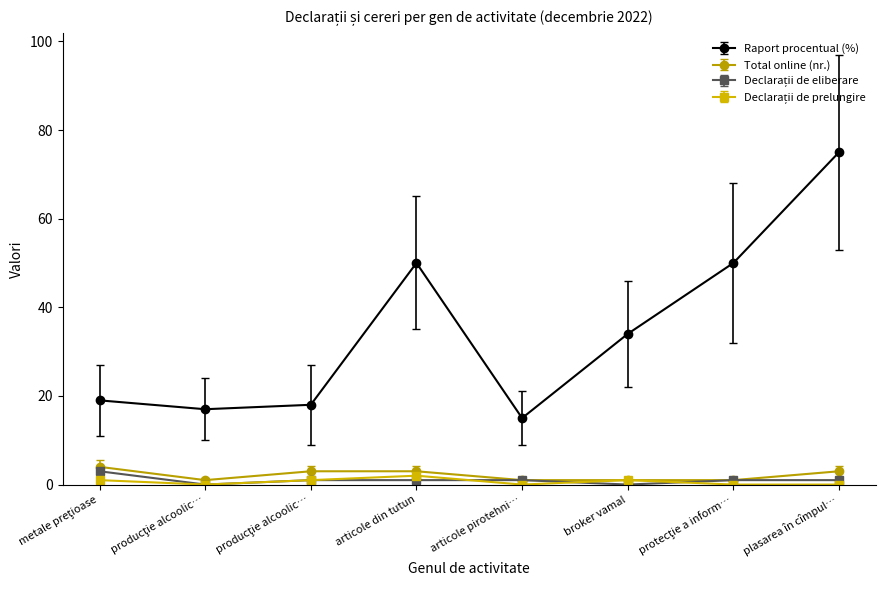

At which label does Declarații de eliberare first exceed 1?

metale preţioase